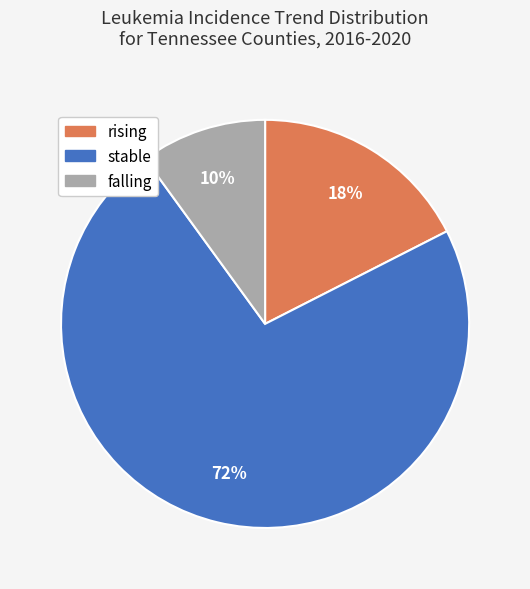

Which has a higher value, rising or stable?

stable